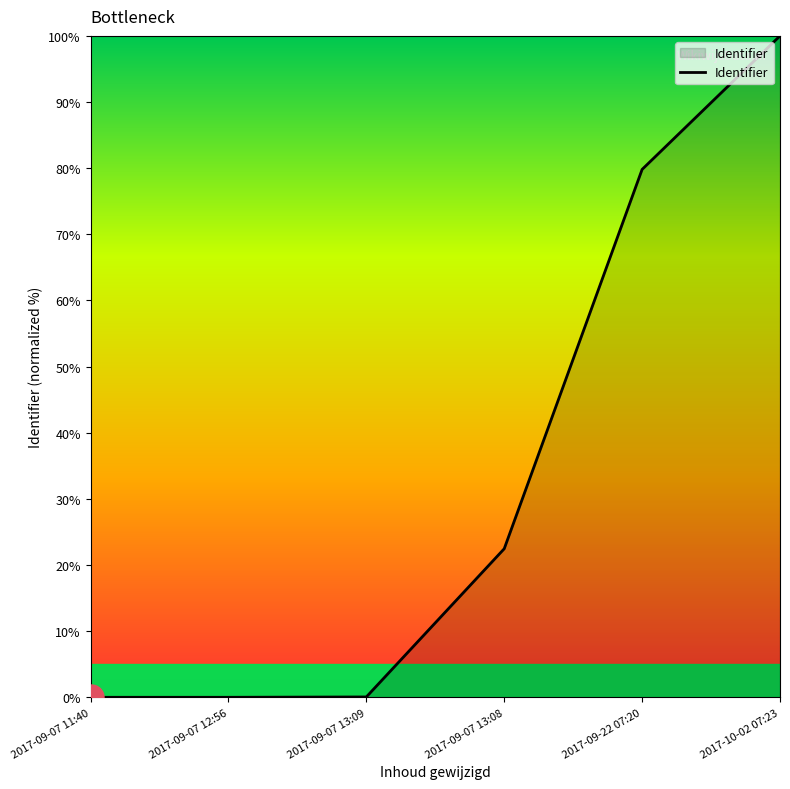

The chart shows a value of 57.9 at 2017-09-07 11:40. True or false?

False